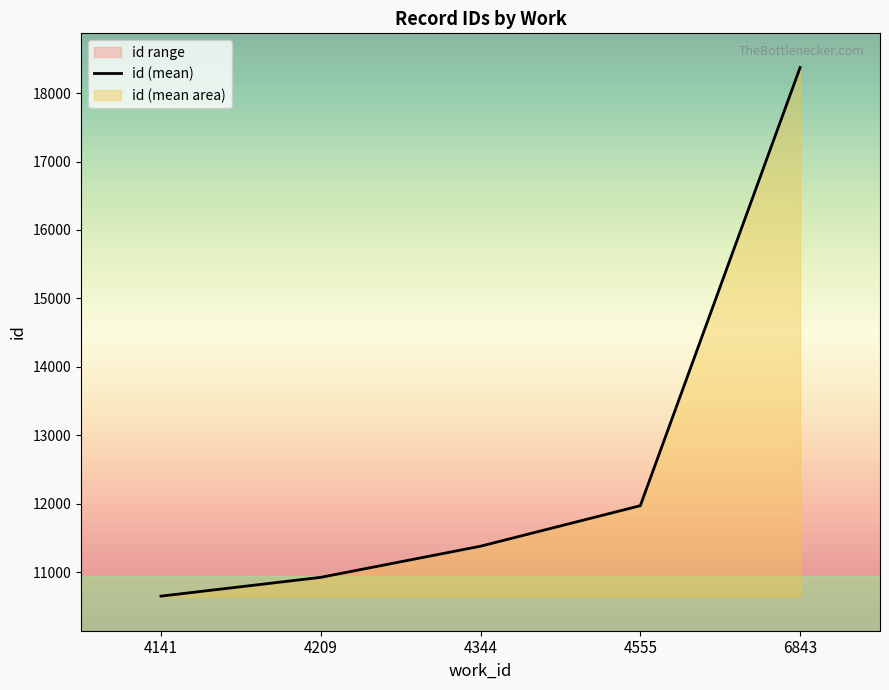

True or false: the data shows 11971.0 at 4555.

True